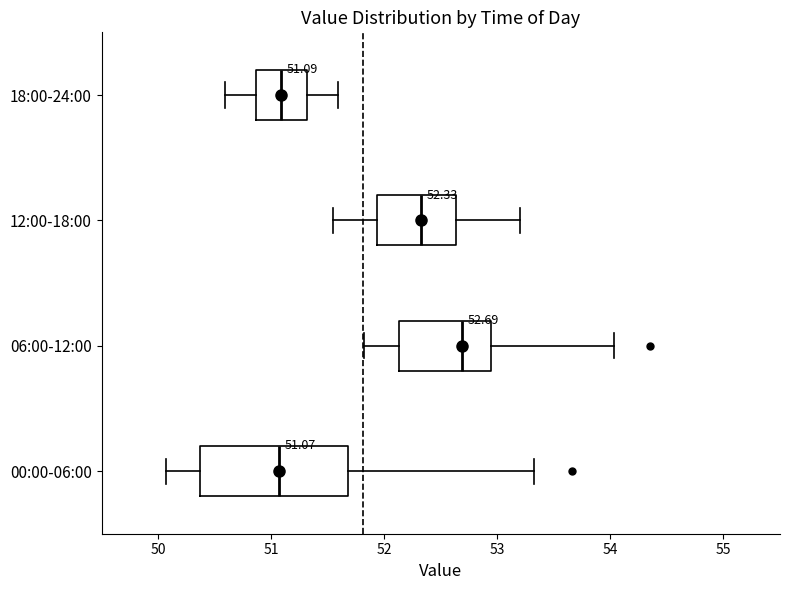

Which box has the furthest to the right median line?

06:00-12:00